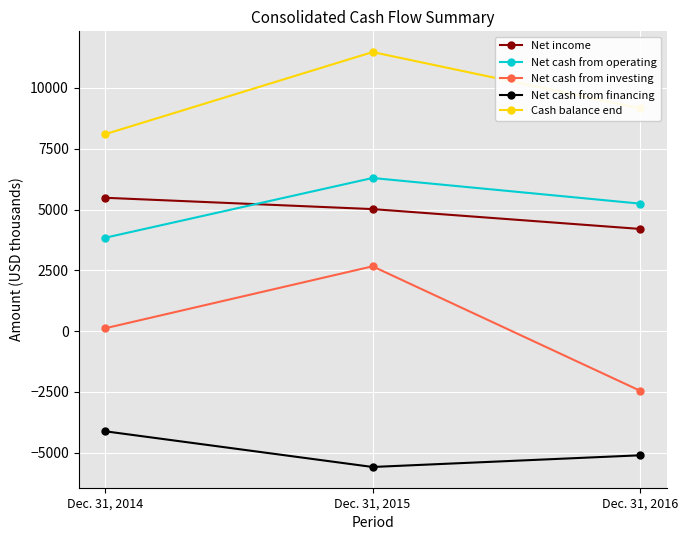

Which series has the largest total across all categories?

Cash balance end